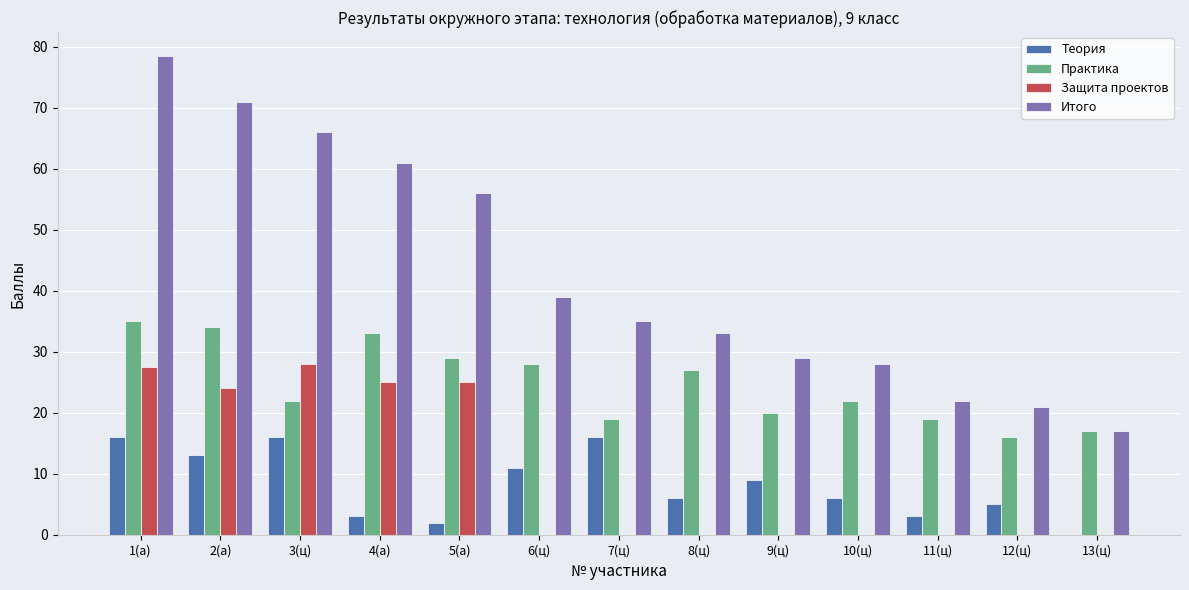

What is the sum of the Защита проектов values at 2(а) and 5(а)?

49.0